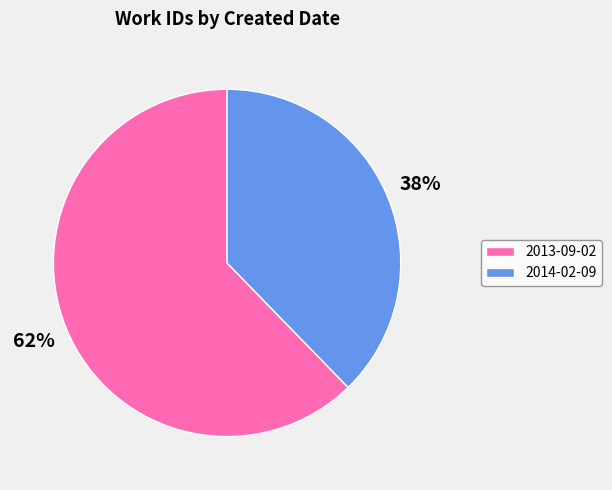

What is the smallest slice in the pie chart?

2014-02-09